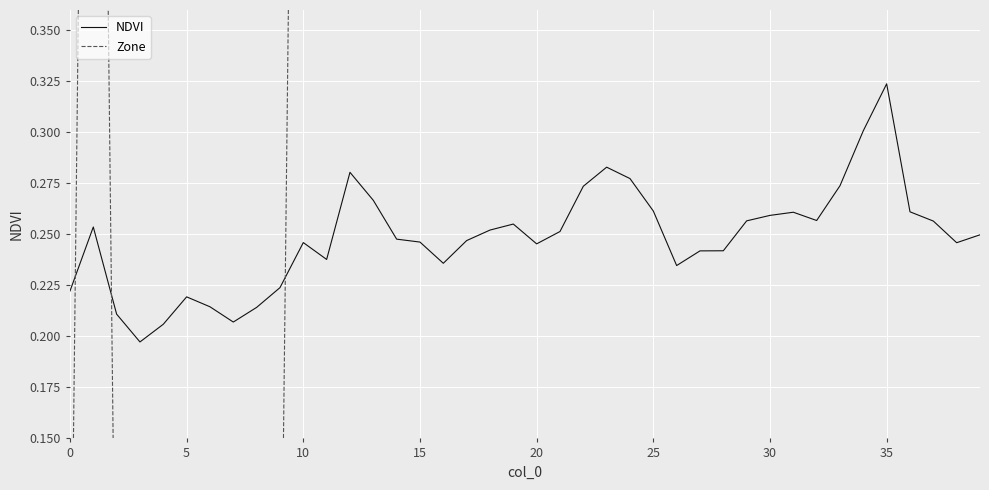

What is the difference between the maximum and second lowest values in the NDVI series?

0.1